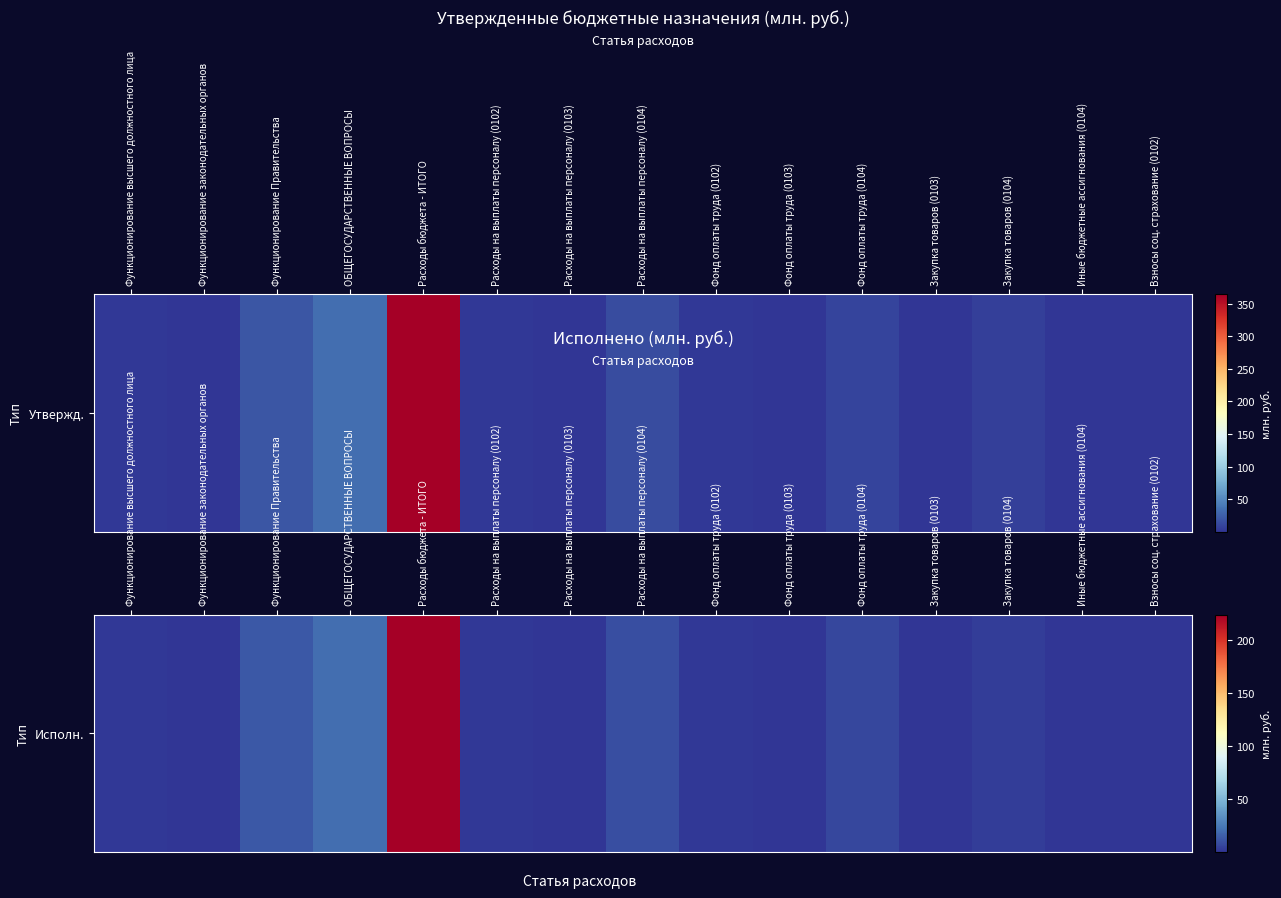

What is the ratio of the value at Функционирование Правительства to the value at Фонд оплаты труда (0104)?

1.8